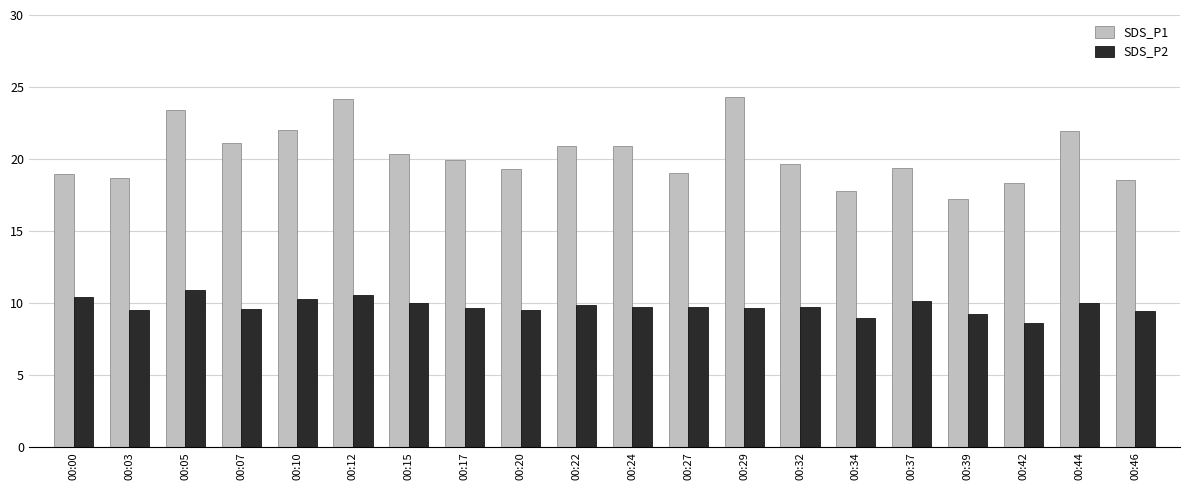

Read the SDS_P2 value at 00:17.

9.7